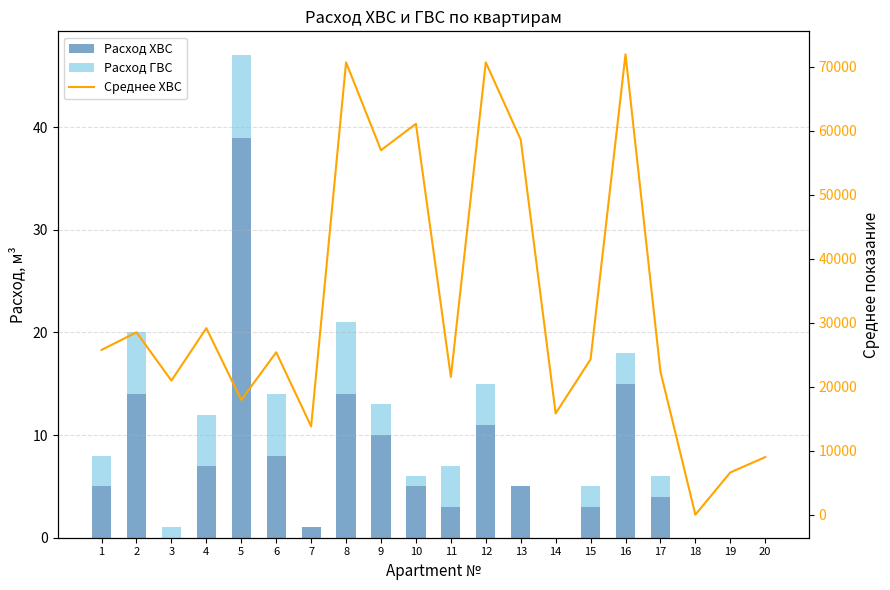

Reading left to right, list all the values displayed in this chart.

Расход ХВС: 5	14	0	7	39	8	1	14	10	5	3	11	5	0	3	15	4	0	0	0
Расход ГВС: 3	6	1	5	8	6	0	7	3	1	4	4	0	0	2	3	2	0	0	0
Среднее ХВС: 25750	28500	20950	29150	17925	25375	13800	70675	56950	61075	21525	70675	58600	15825	24275	71925	22375	0	6600	9000